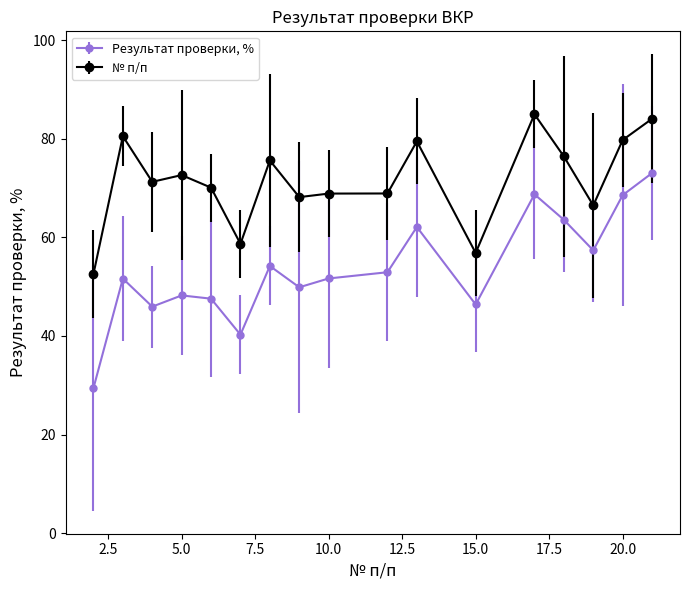

Which series has the widest spread of values?

Результат проверки, %